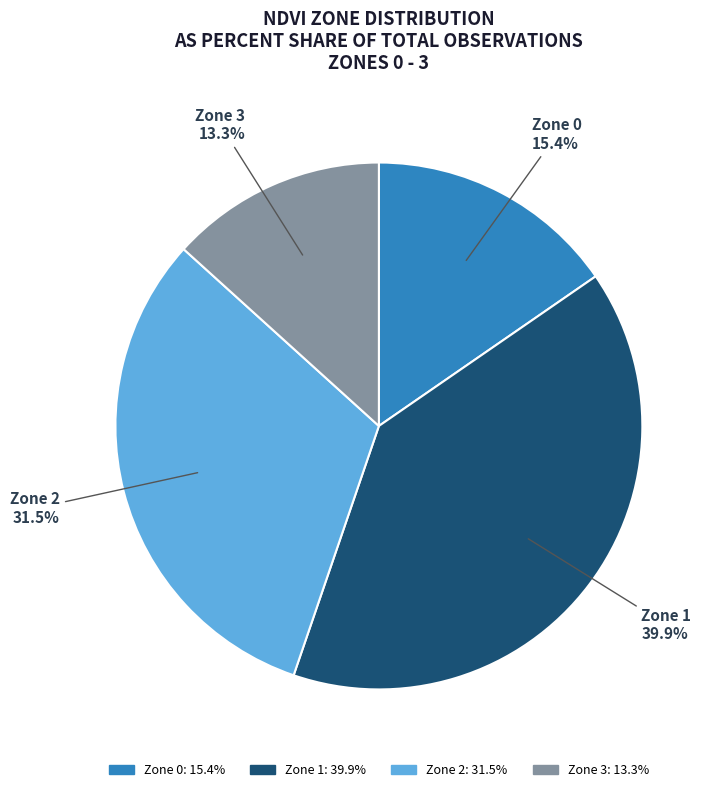

To the nearest percent, what portion does Zone 0 represent?

15%